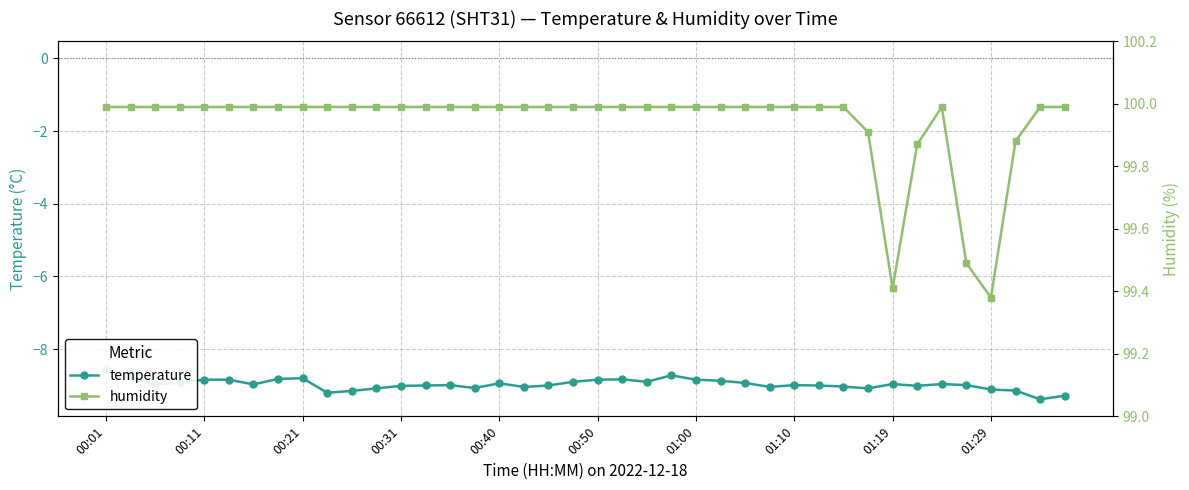

At how many categories does at least one series exceed 48?

40